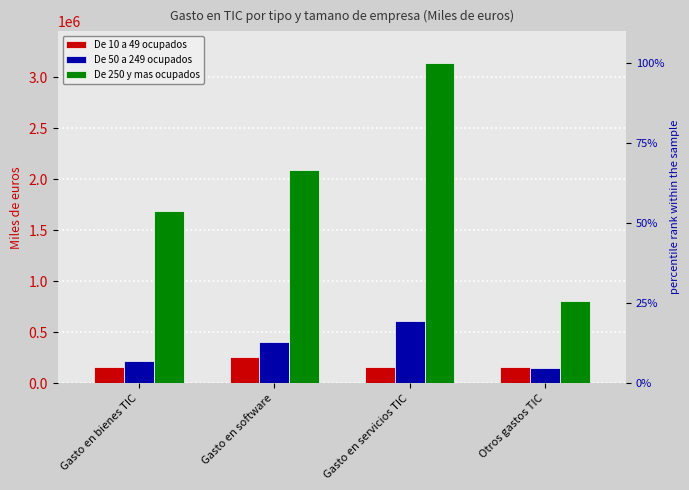

How many bars are there in each group?

3